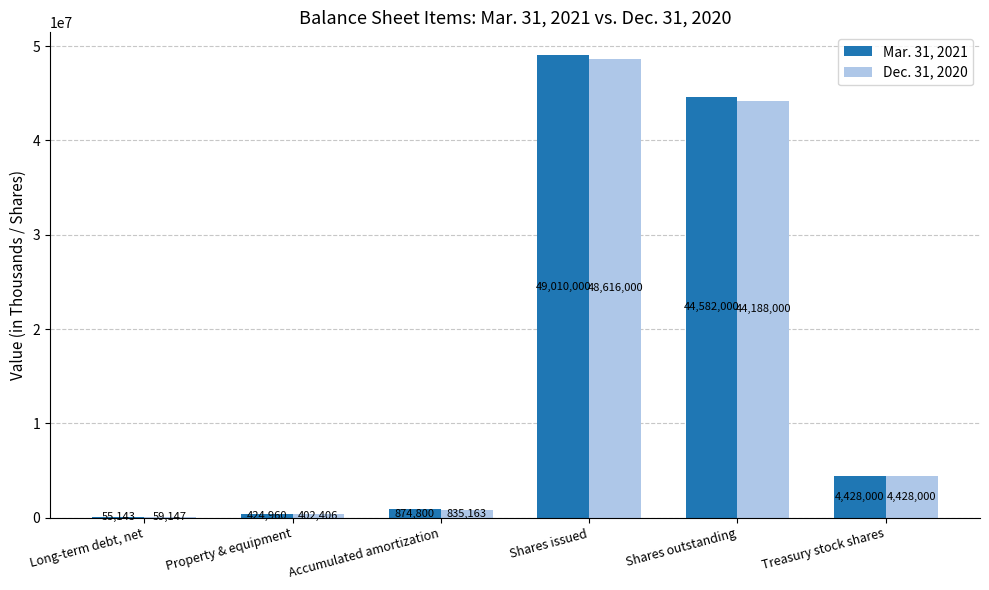

At which category is the sum across all series the highest?

Shares issued